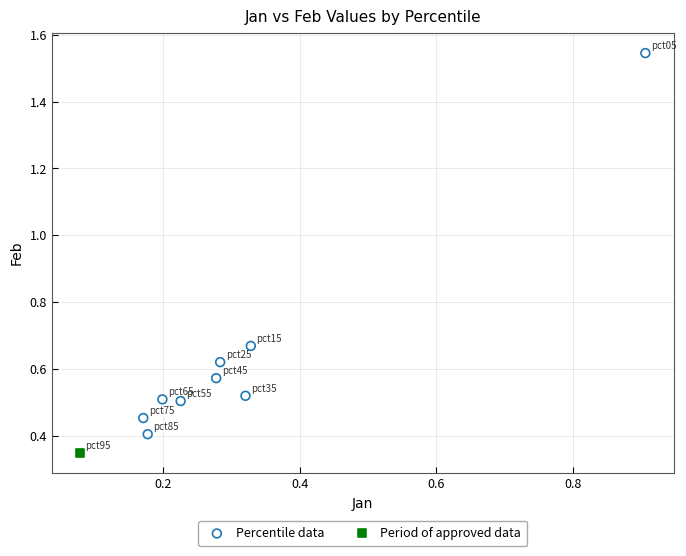

What are all the series names shown in the legend?

Percentile data, Period of approved data